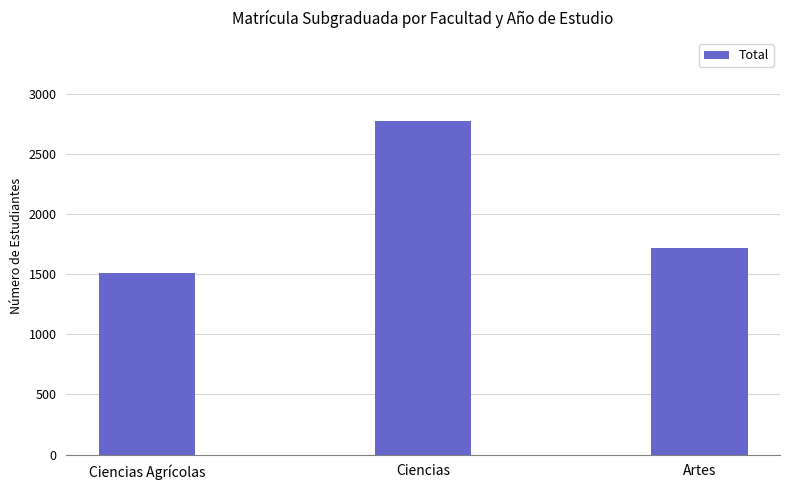

How many distinct data groups are displayed?

1